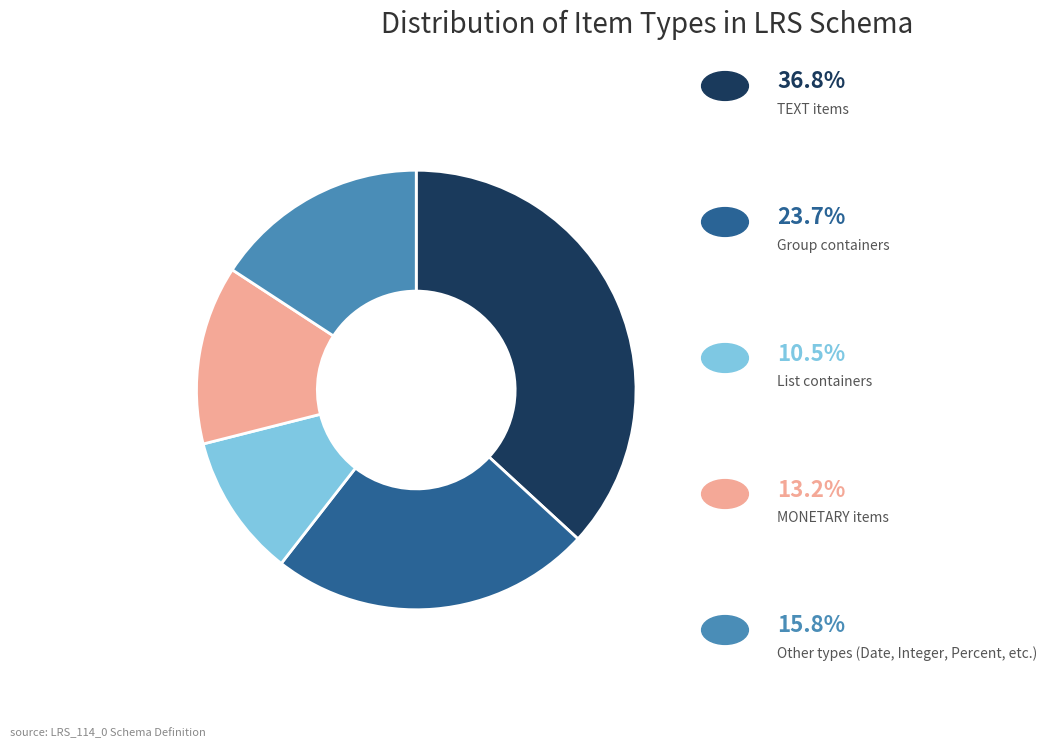

Is there any slice that represents more than half of the pie?

No